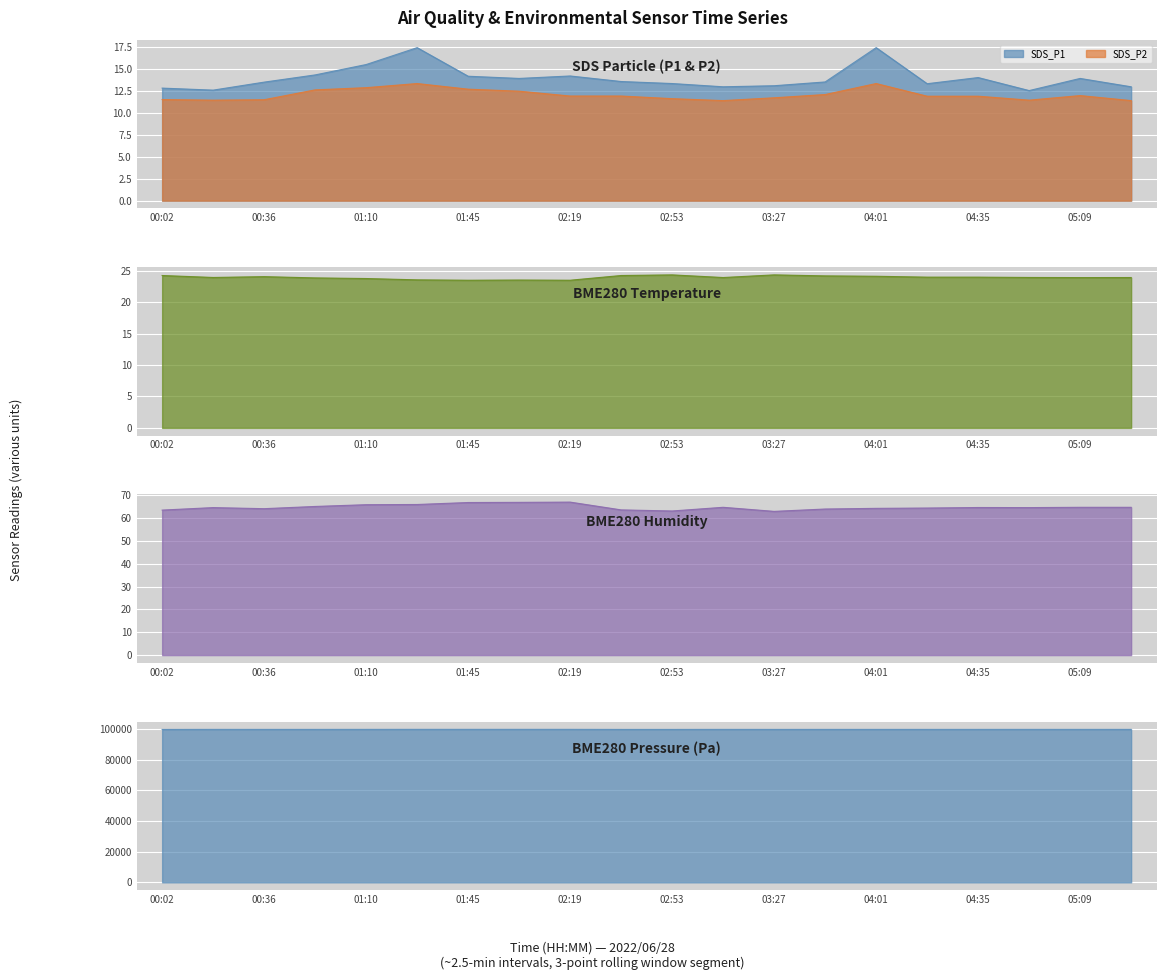

What is the average value of the BME280_temperature series?

23.9